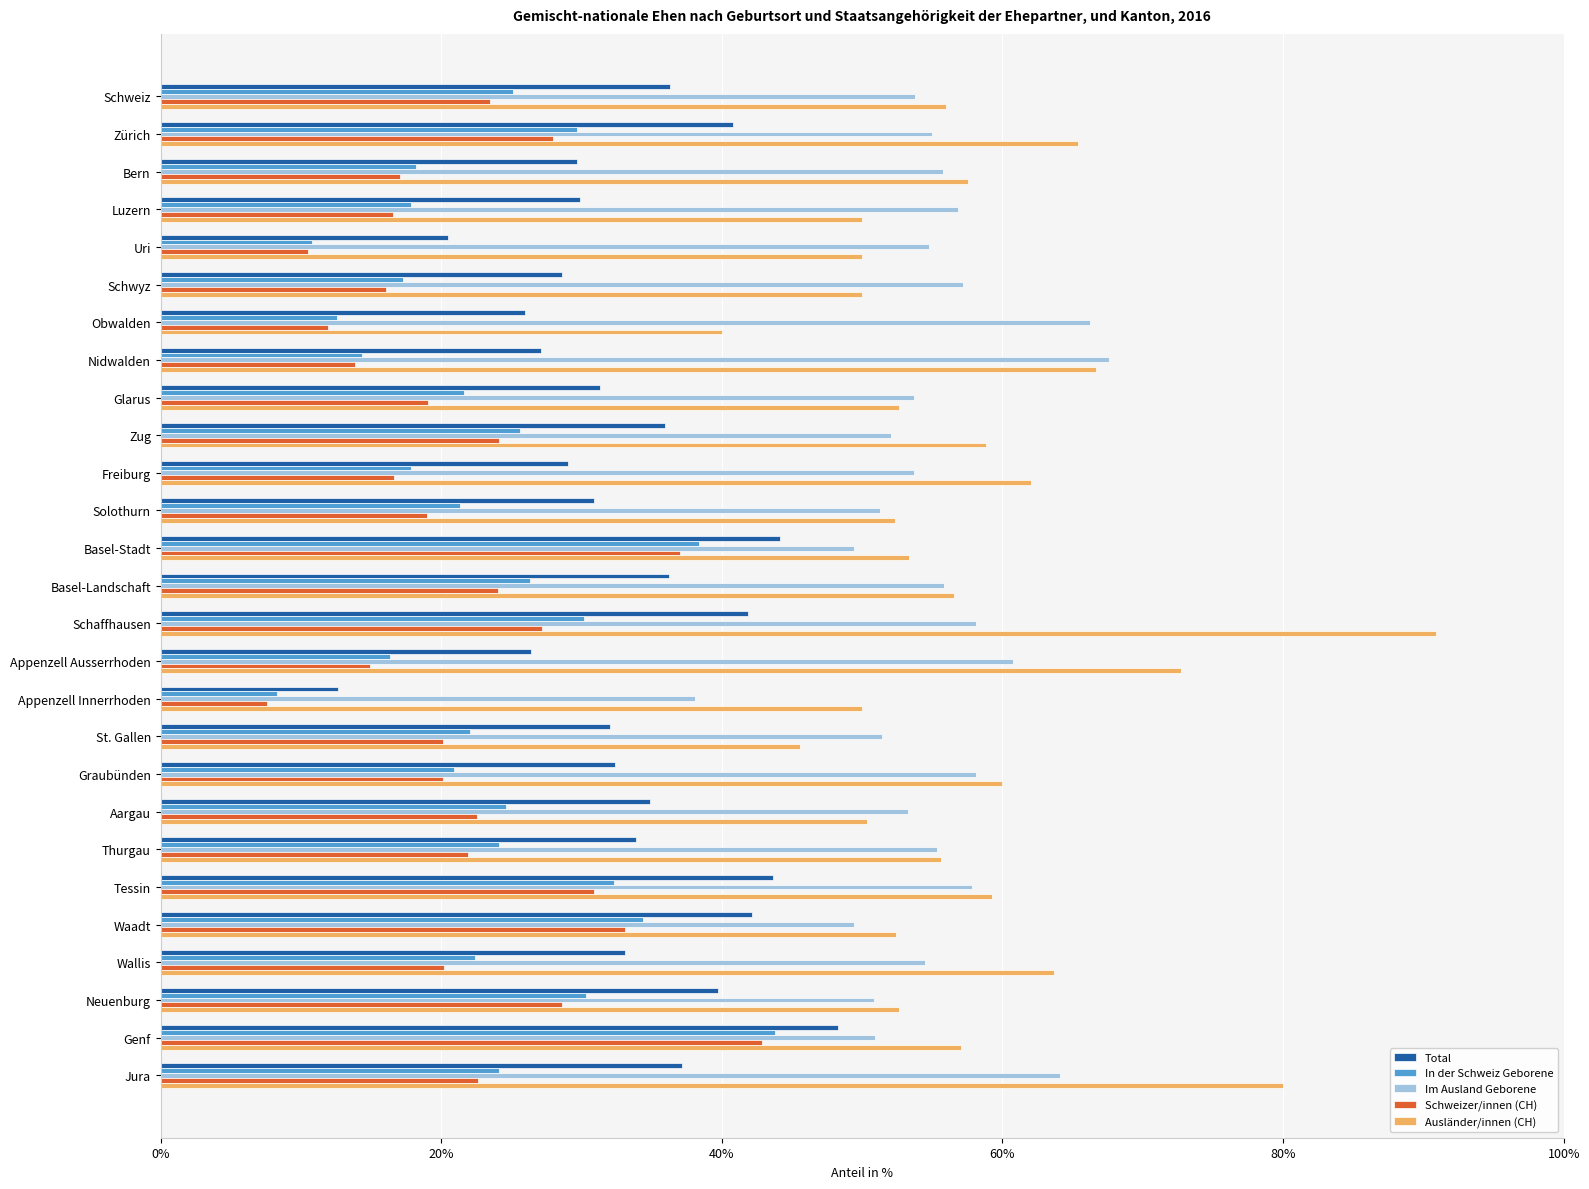

Which category has the lowest value across all series?

Appenzell Innerrhoden